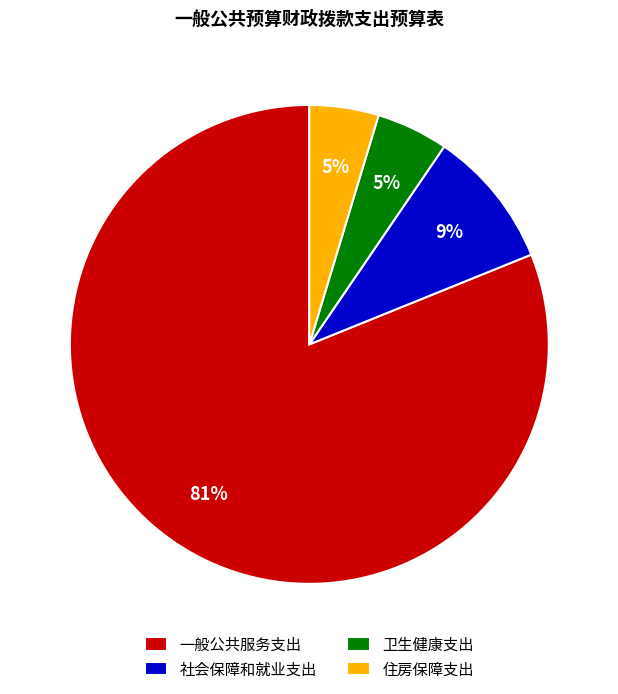

To the nearest percent, what percentage of the pie is 住房保障支出?

5%